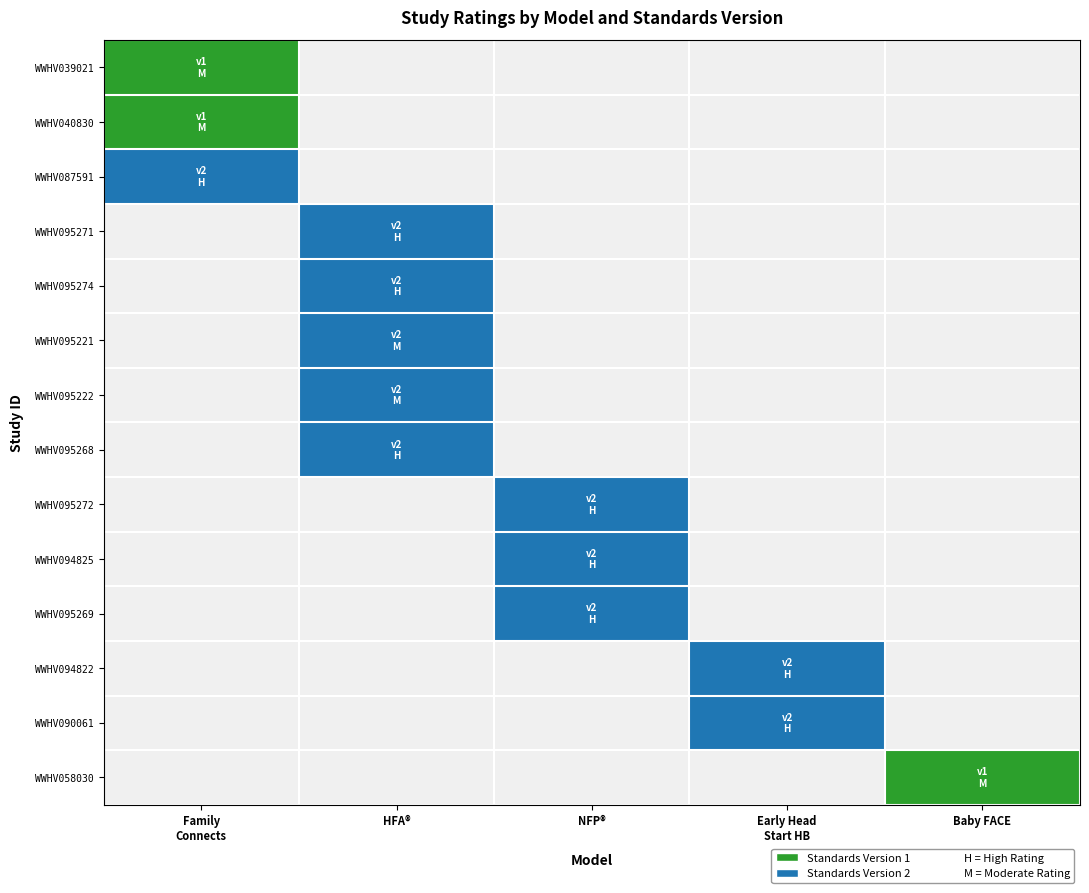

Which label corresponds to the largest value in the chart?

Family
Connects